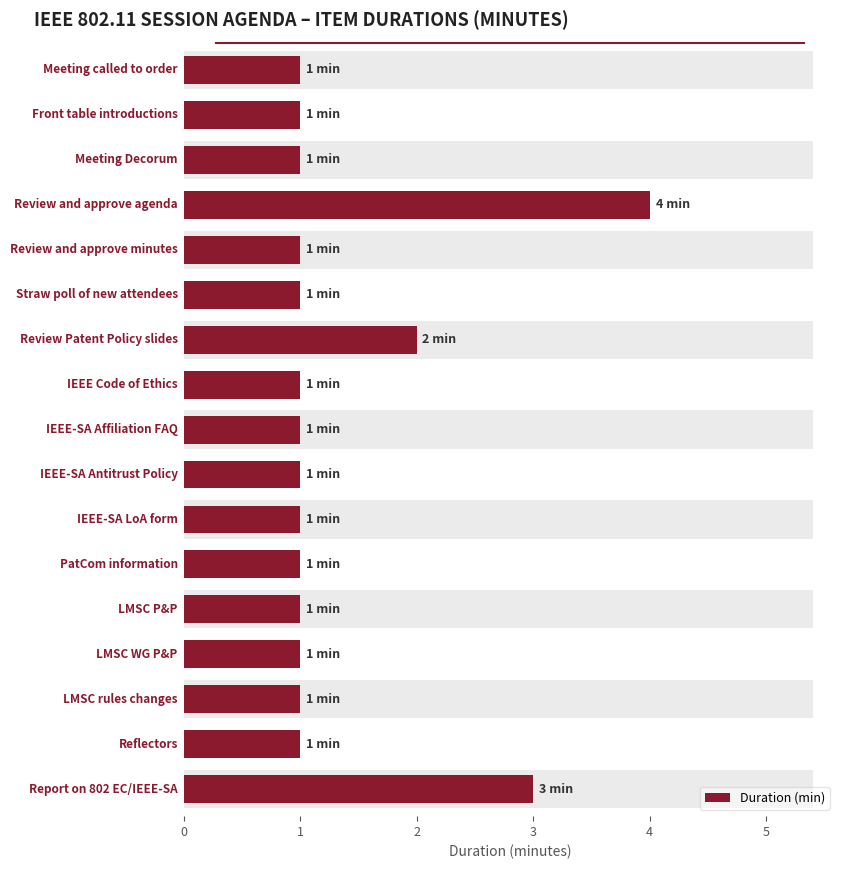

Count the values in the range 1 to 2.

15